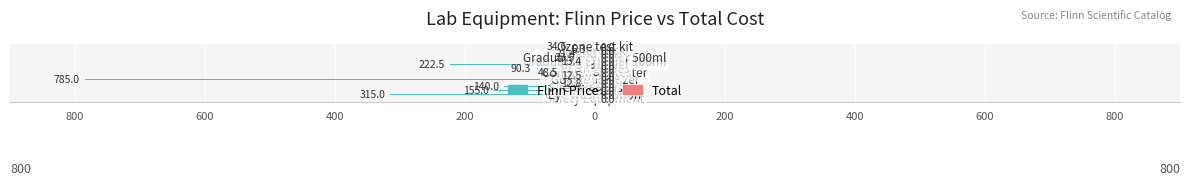

Are the bars horizontal?

Yes